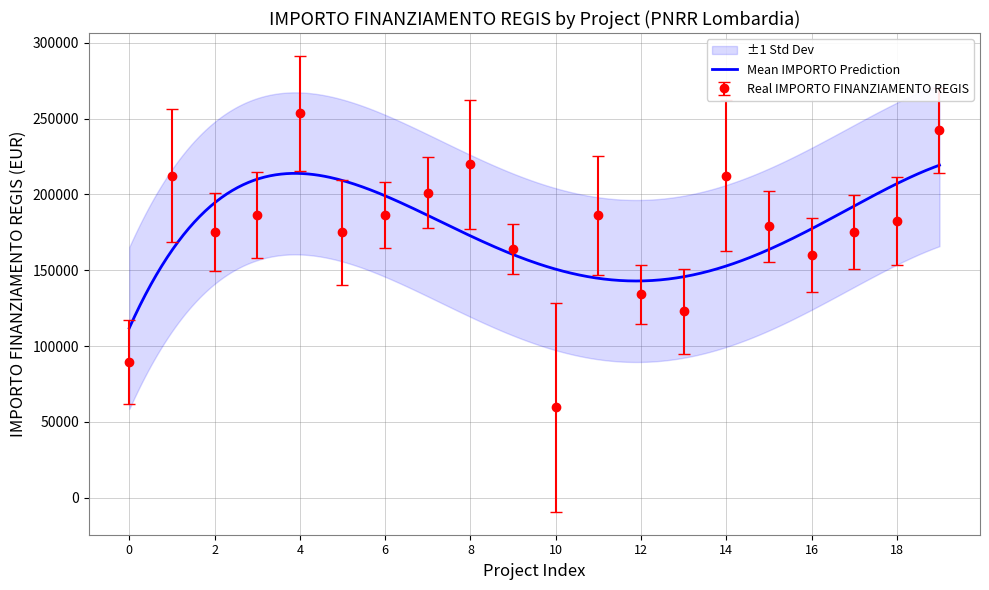

Does the chart display data point markers on the line(s)?

No